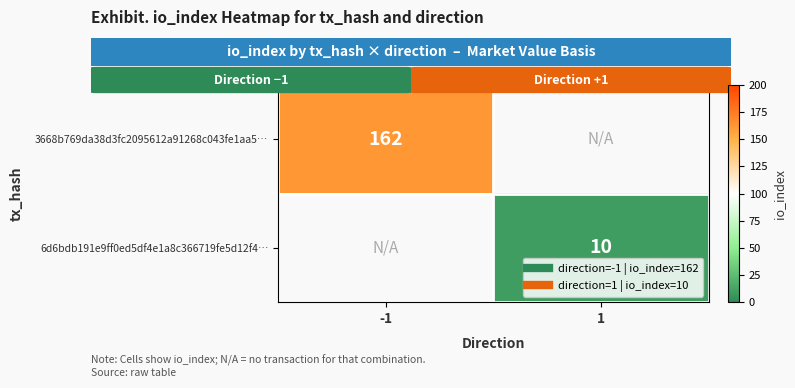

How many distinct data groups are displayed?

2